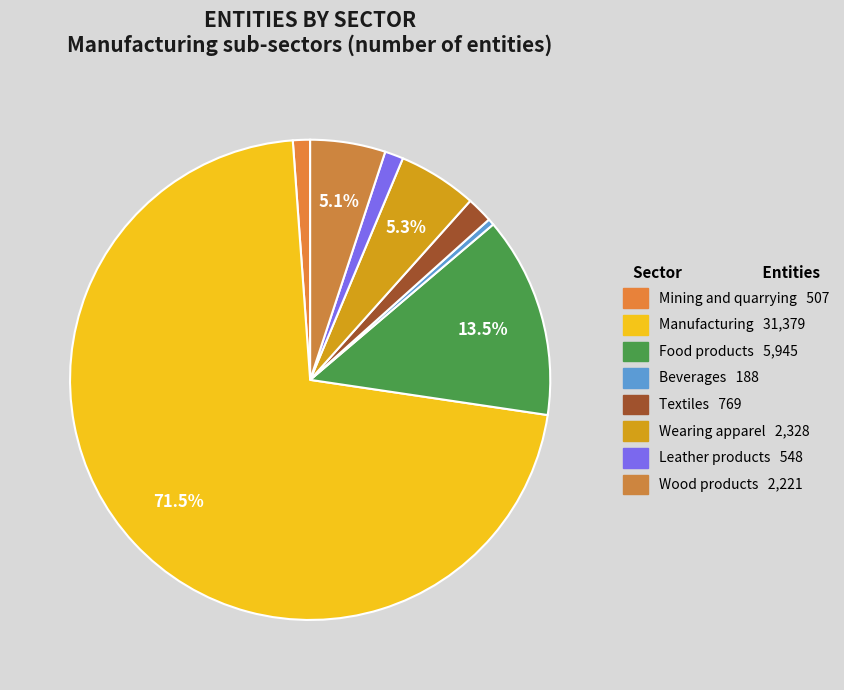

Between Food products and Beverages, which is larger?

Food products